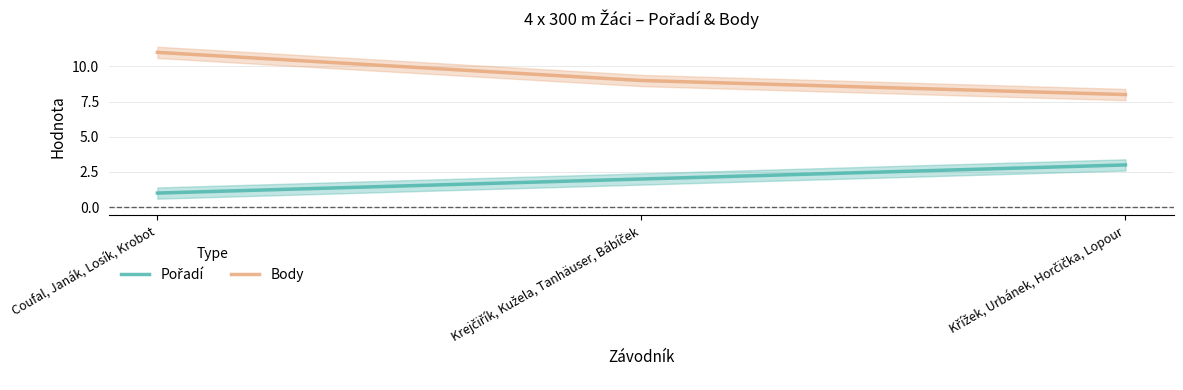

How many Body values are between 8 and 11?

3